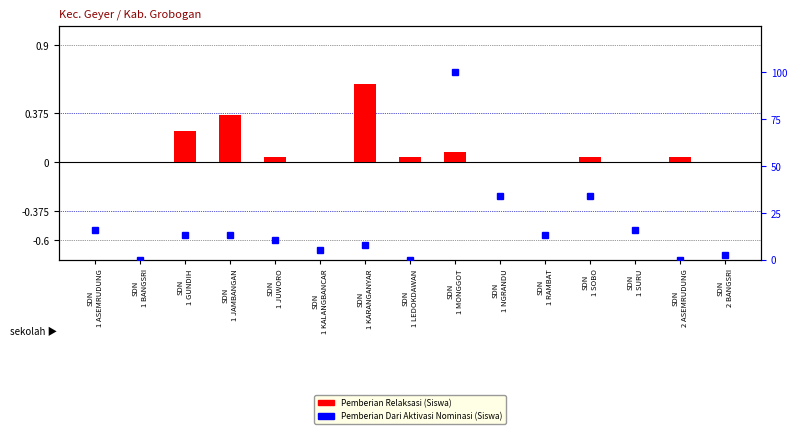

At which label does Pemberian Dari Aktivasi Nominasi (Siswa) first exceed 13?

SDN
1 ASEMRUDUNG